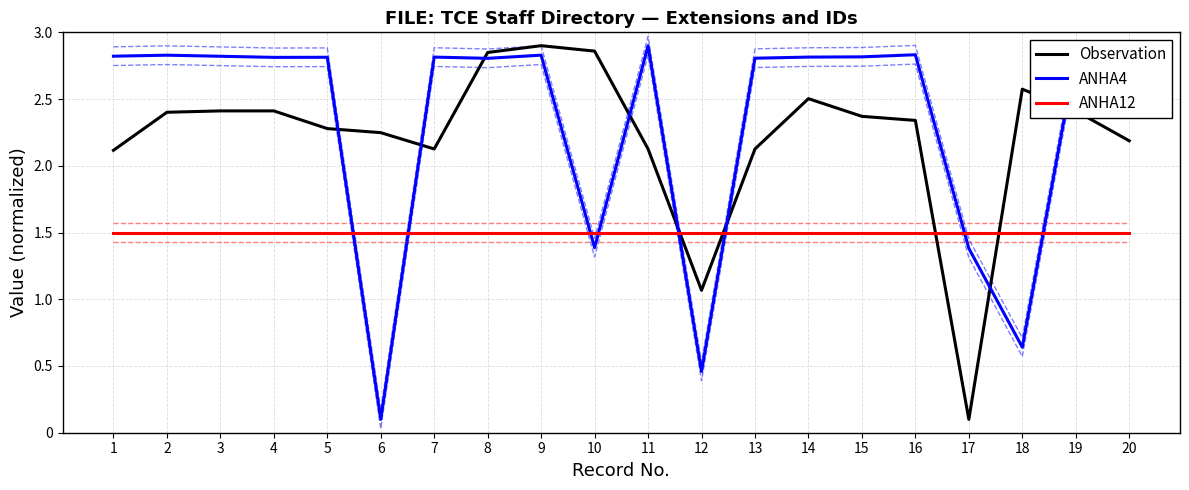

The value of Observation at 20 is 0.6. True or false?

False